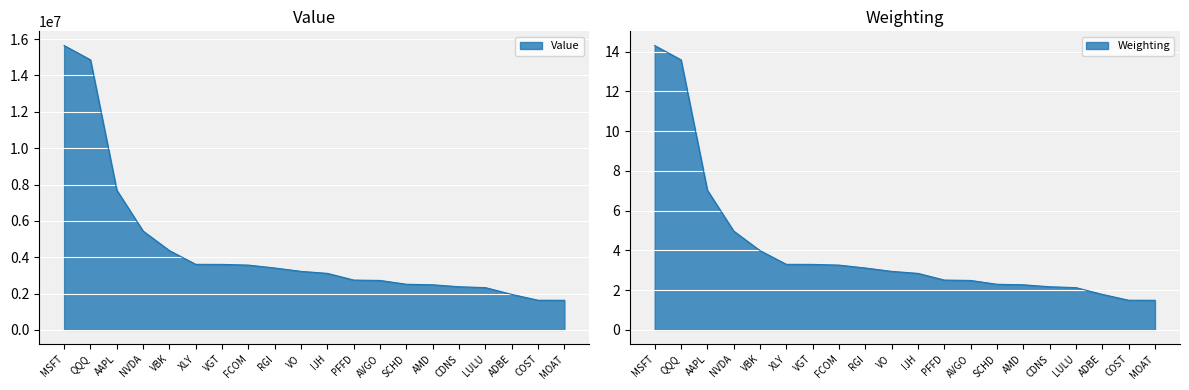

What is the sum of the values at AMD and XLY?

6089851